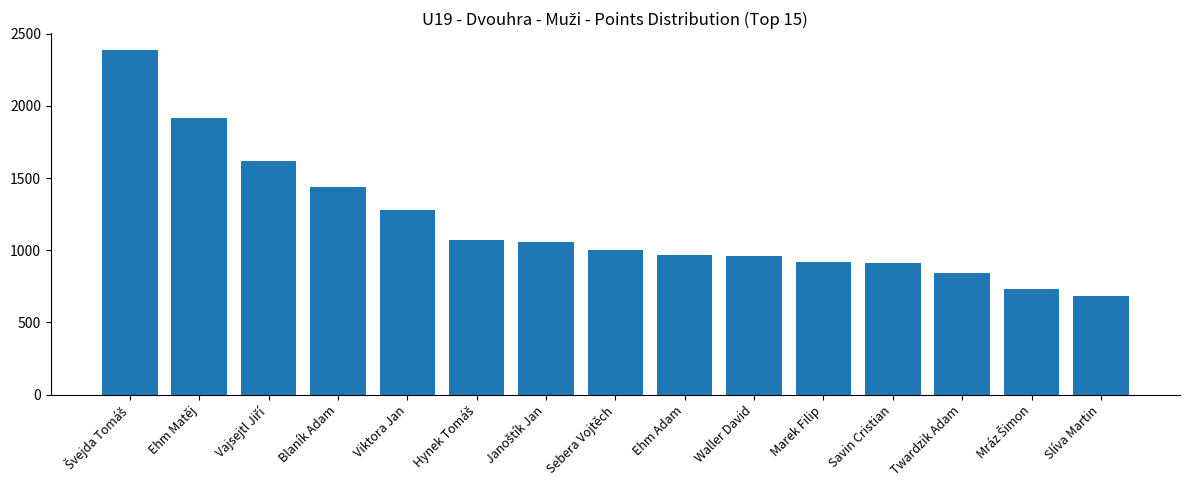

What value does the data have at Viktora Jan?

1280